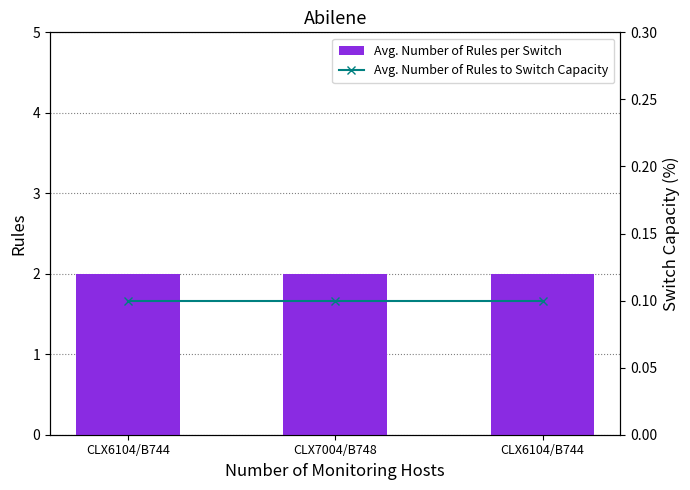

Which has a higher value, CLX6104/B744 or CLX7004/B748?

CLX6104/B744